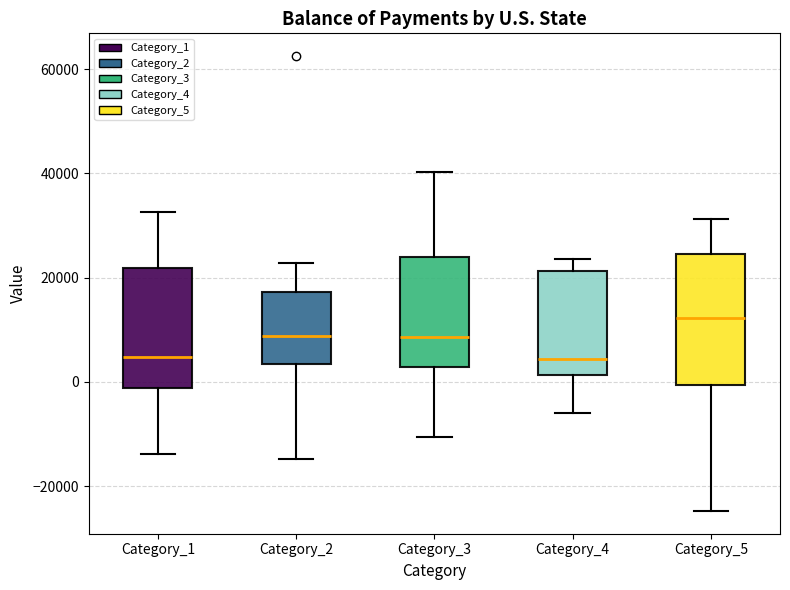

Reading left to right, read every box against the y-axis: the position of its median line, the range the box covers, and the ends of its whiskers. The values are not printed on the chart, so give them approximately, as read against the axis.

Category_1: median 4000, box -2000 to 22000, whiskers -14000 to 32000
Category_2: median 8000, box 4000 to 18000, whiskers -14000 to 22000
Category_3: median 8000, box 2000 to 24000, whiskers -10000 to 40000
Category_4: median 4000, box 2000 to 22000, whiskers -6000 to 24000
Category_5: median 12000, box 0 to 24000, whiskers -24000 to 32000